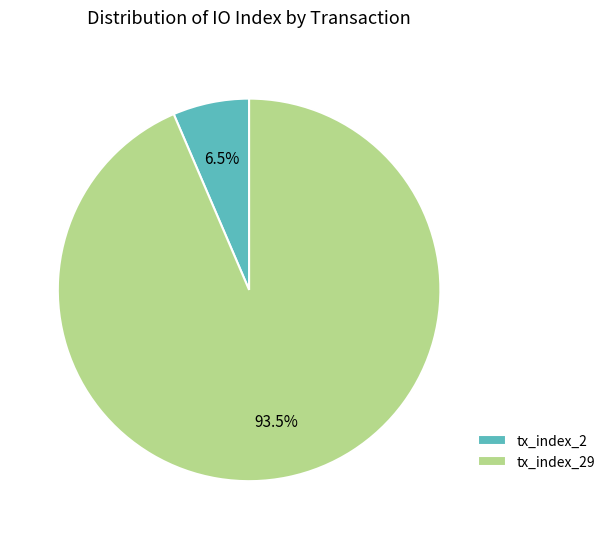

Rank the categories by value from highest to lowest.

tx_index_29, tx_index_2